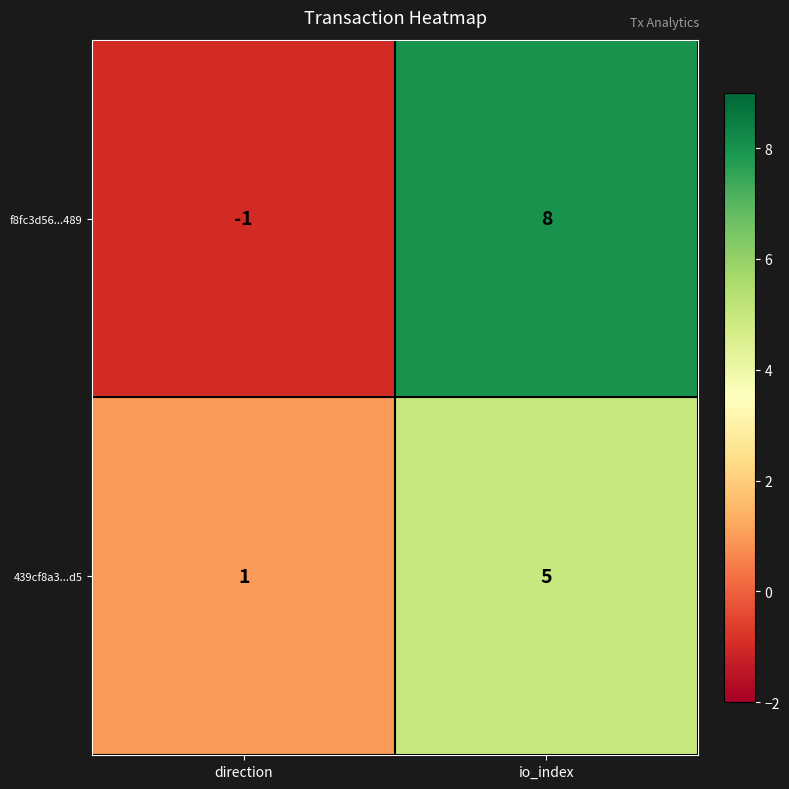

Between direction and io_index, which series saw the biggest shift?

f8fc3d56...489